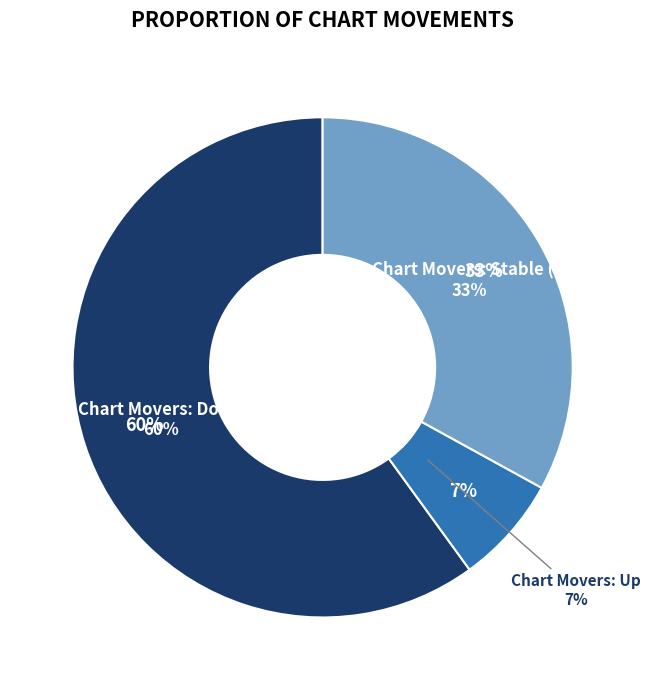

To the nearest percent, what is the difference between the up and - slice percentages?

26%